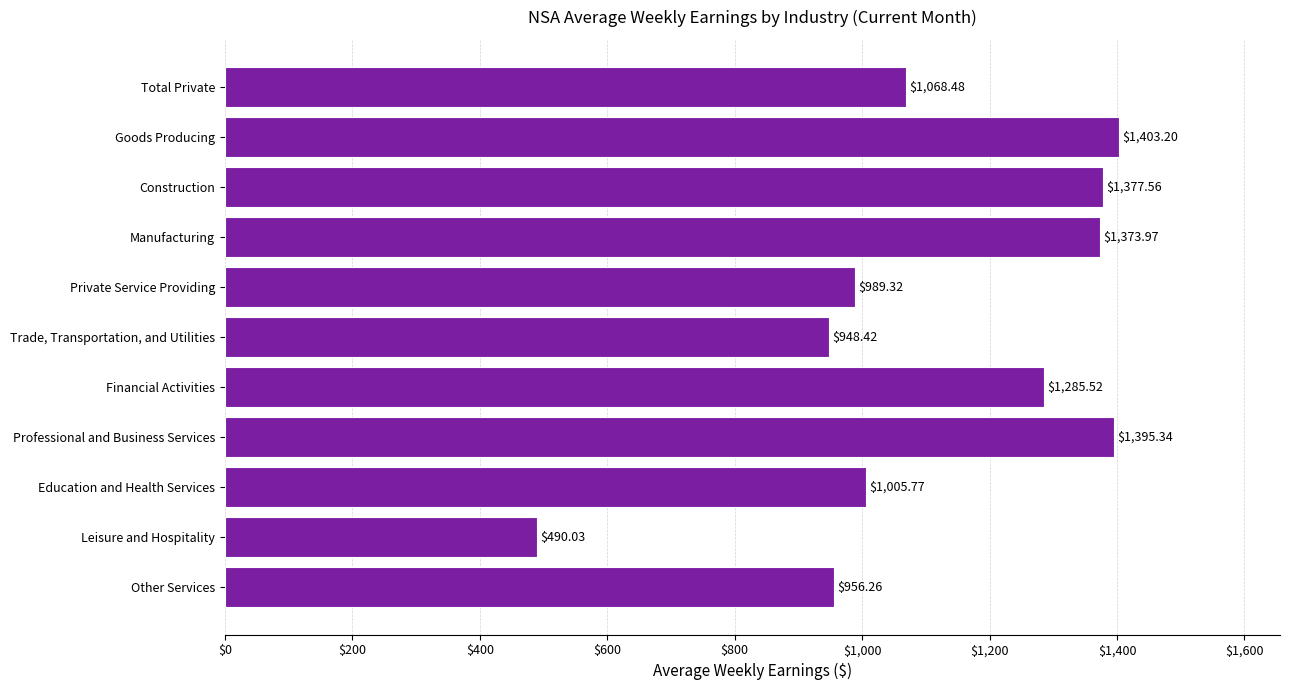

Does the chart contain stacked bars?

No